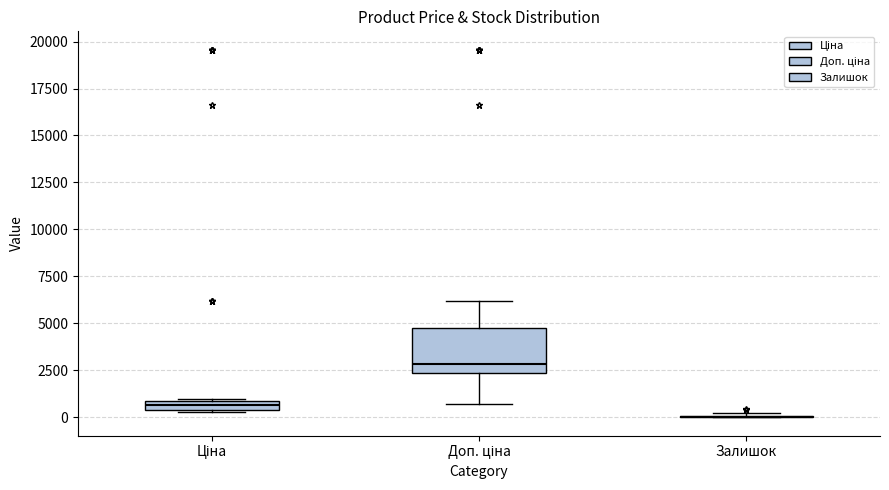

Where does the upper whisker of the box for Доп. ціна end on the y-axis? The values are not printed on the chart, so give them approximately, as read against the axis.

6000